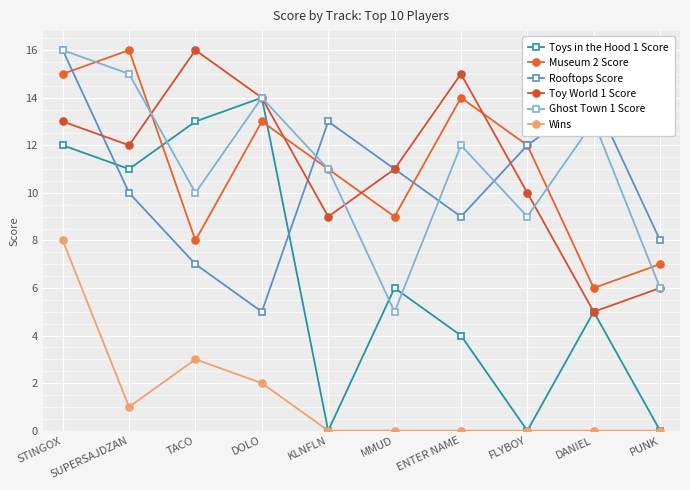

At which category is the sum across all series the highest?

STINGOX